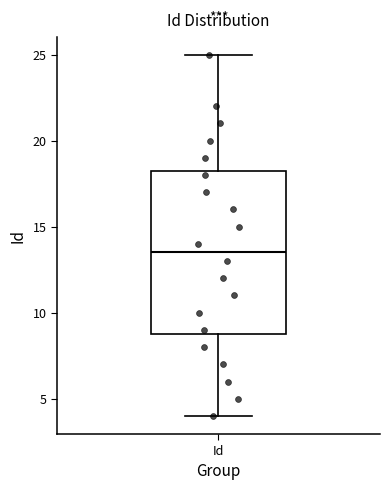

Read this box plot against the y-axis: the position of the median line, the range covered by the box, and the ends of both whiskers. The values are not printed on the chart, so give them approximately, as read against the axis.

median 13.5, box 9.0 to 18.5, whiskers 4.0 to 25.0